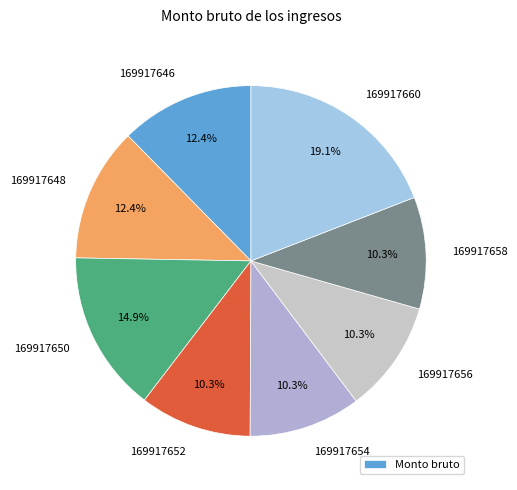

Which slice is the largest?

169917660